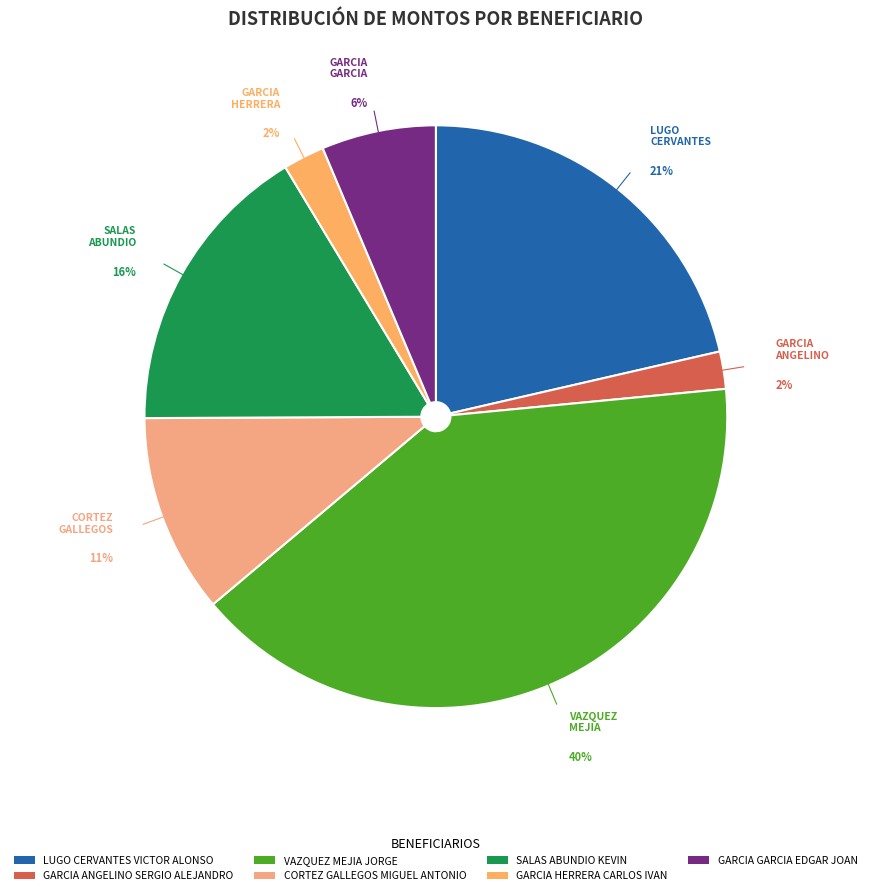

How many slices are in this pie chart?

7